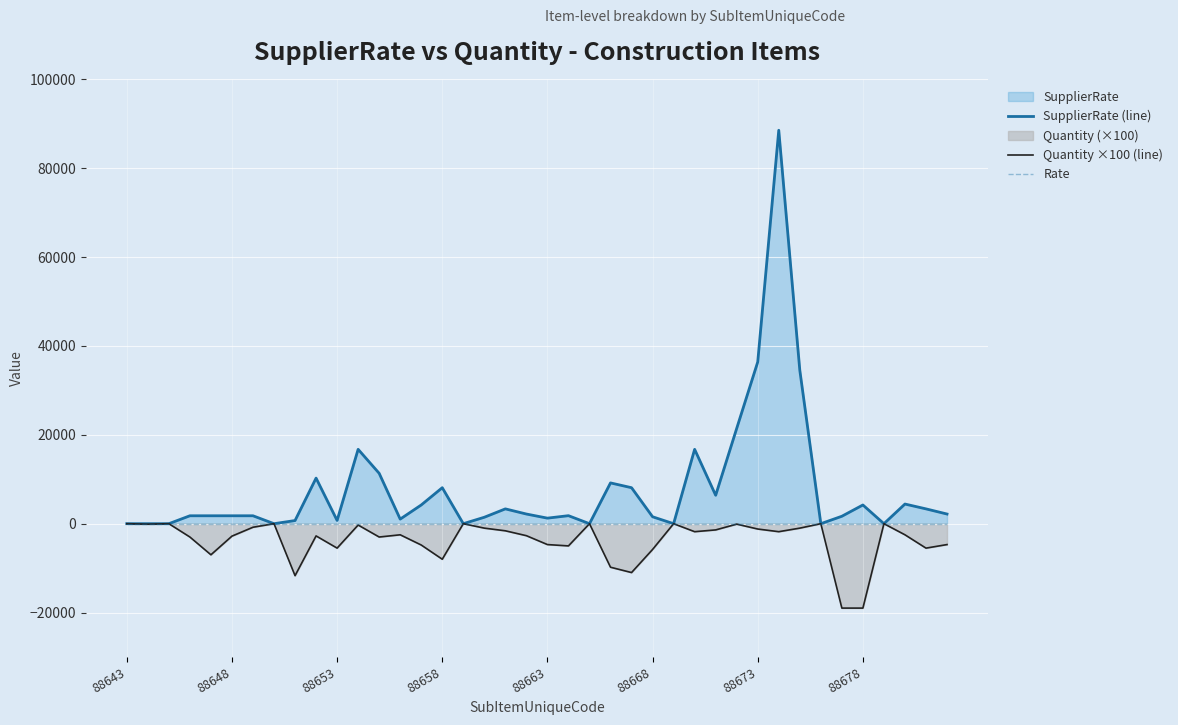

The value of Quantity ×100 (line) at 88678 is -19000. True or false?

True